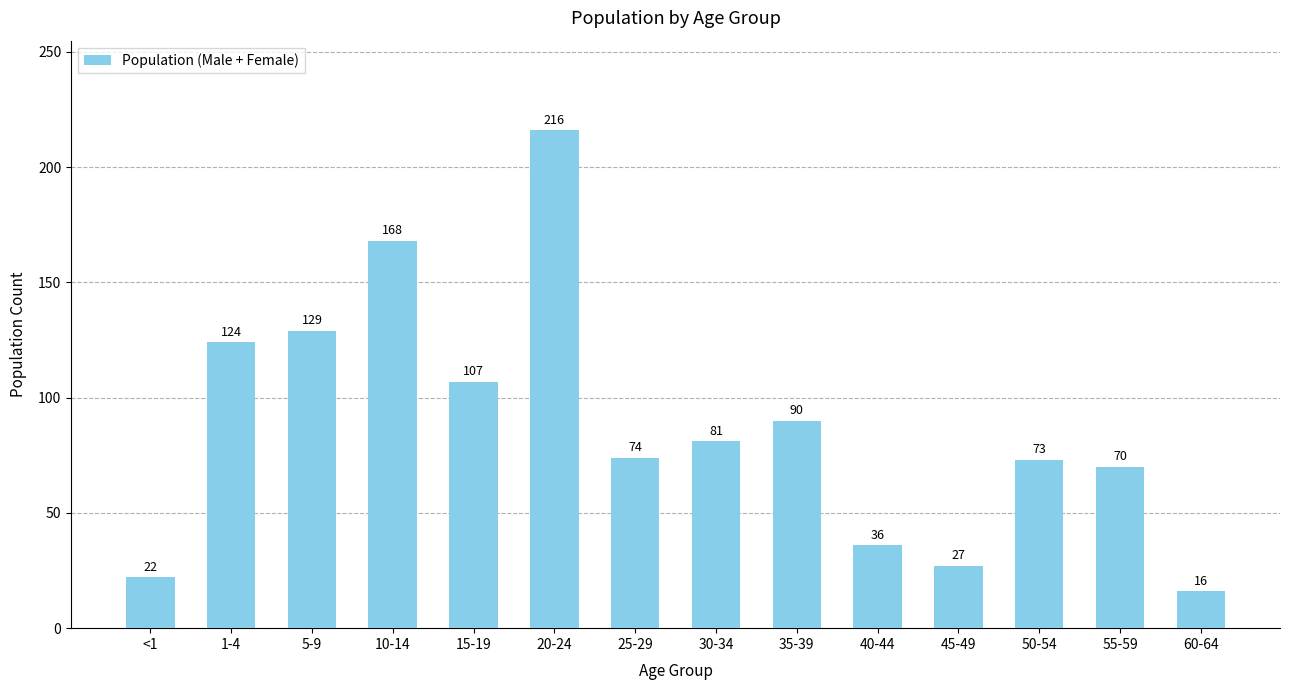

Where does the data first go above 81?

1-4